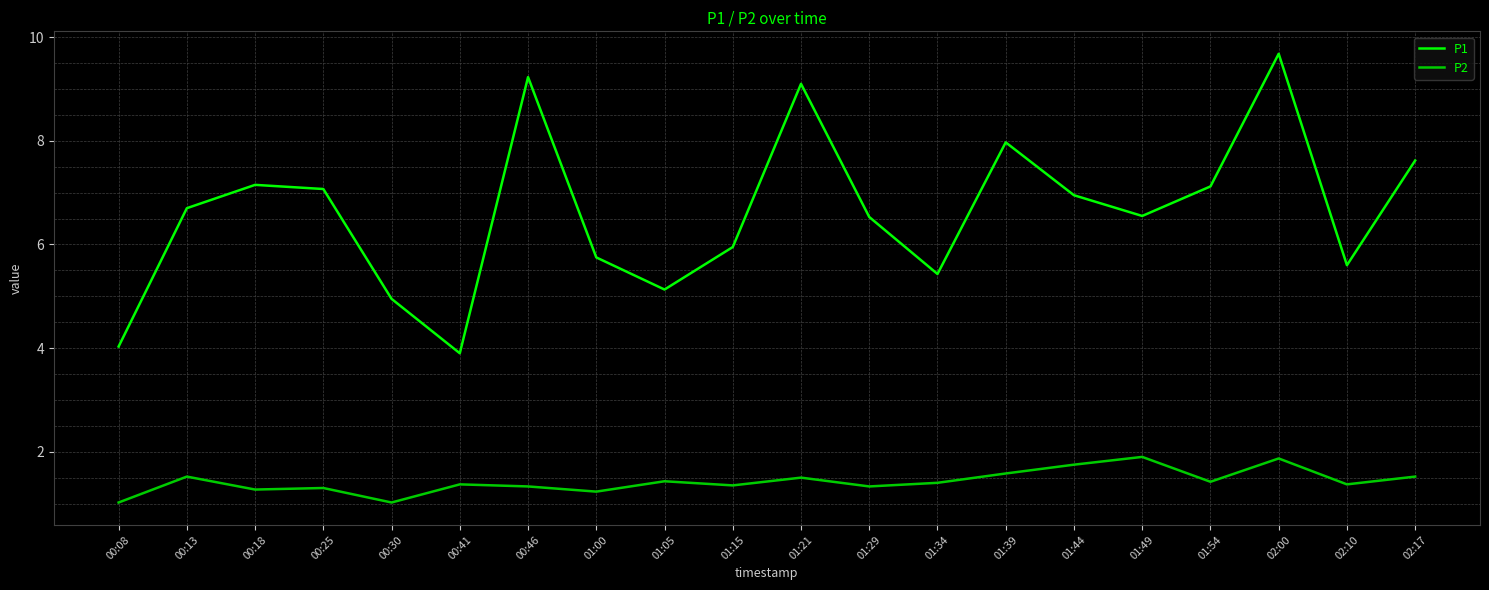

The P1 series shows 9.8 at 01:49. True or false?

False